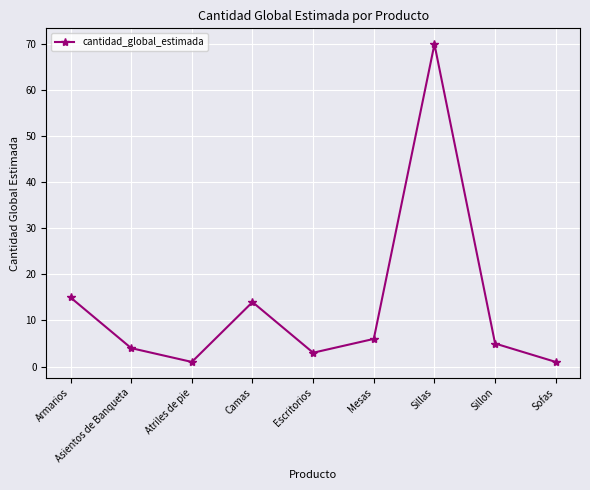

Which has a higher value, Mesas or Escritorios?

Mesas